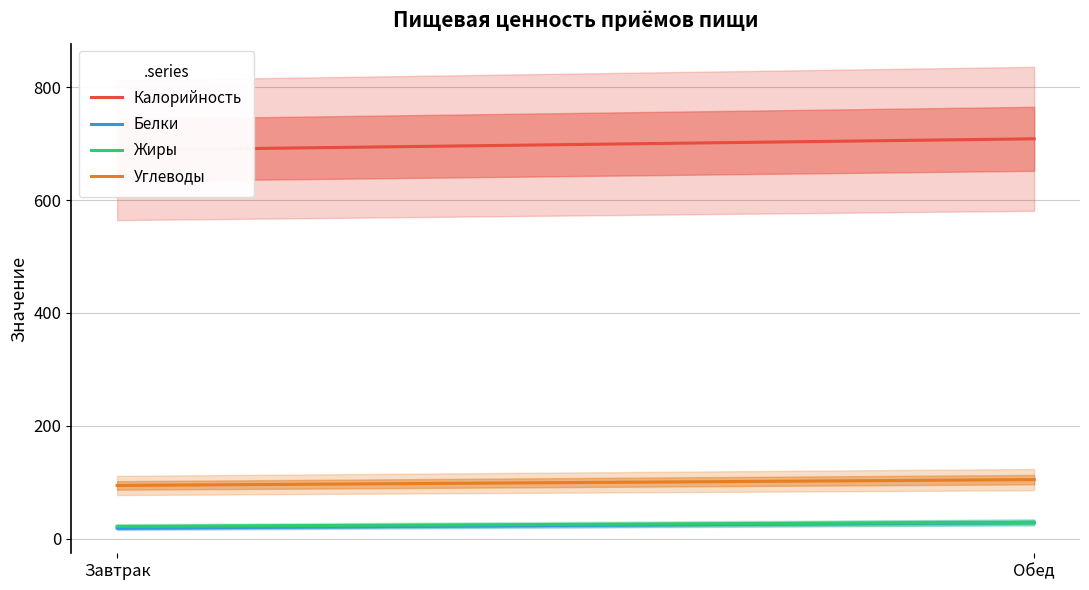

How many data points in Калорийность are above 708?

1